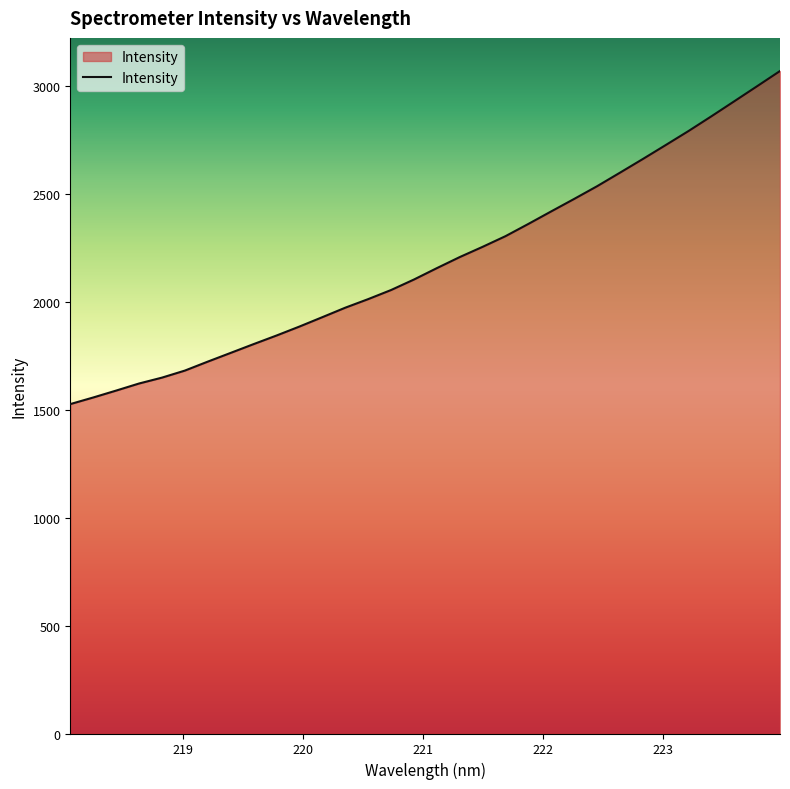

What is the difference between the maximum and minimum values?

1543.1